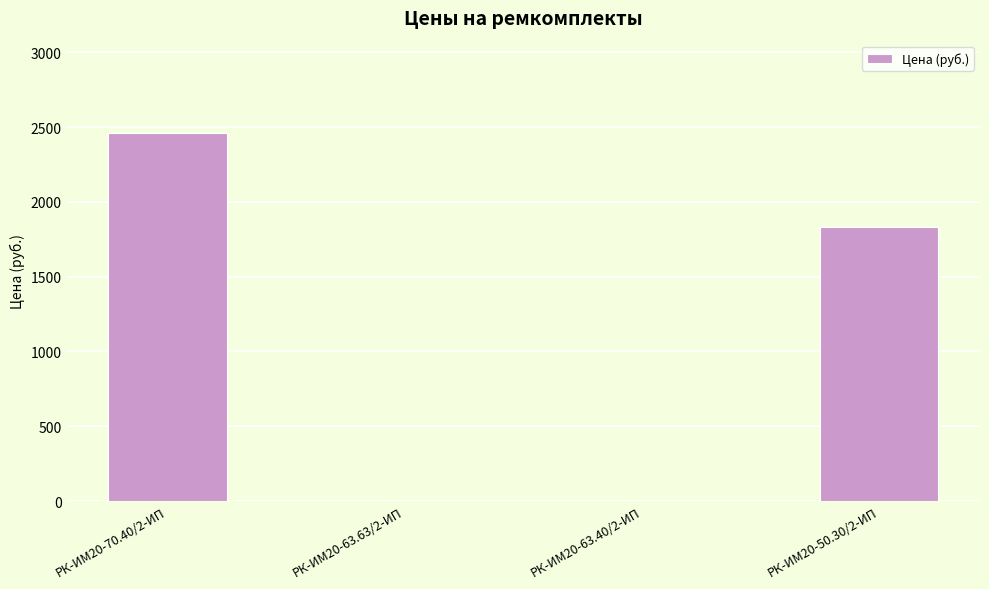

How many data points does each series have?

4